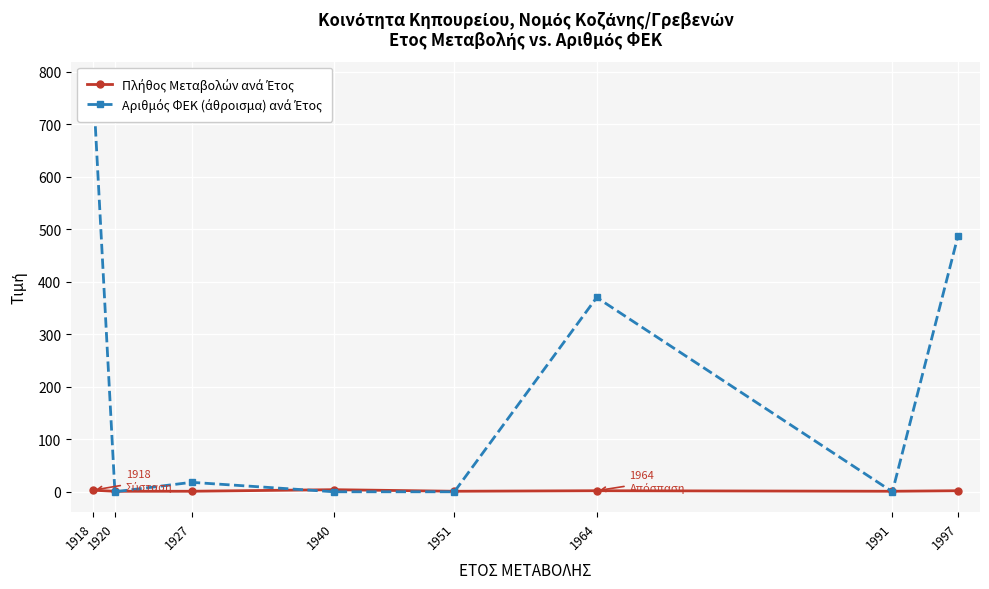

What are all the series names shown in the legend?

Πλήθος Μεταβολών ανά Έτος, Αριθμός ΦΕΚ (άθροισμα) ανά Έτος